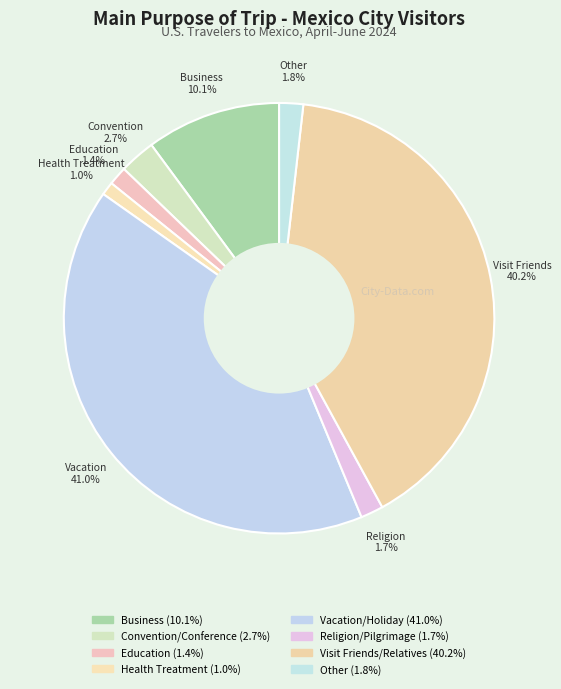

What percentage is NOT represented by Religion/Pilgrimage?

98.3%